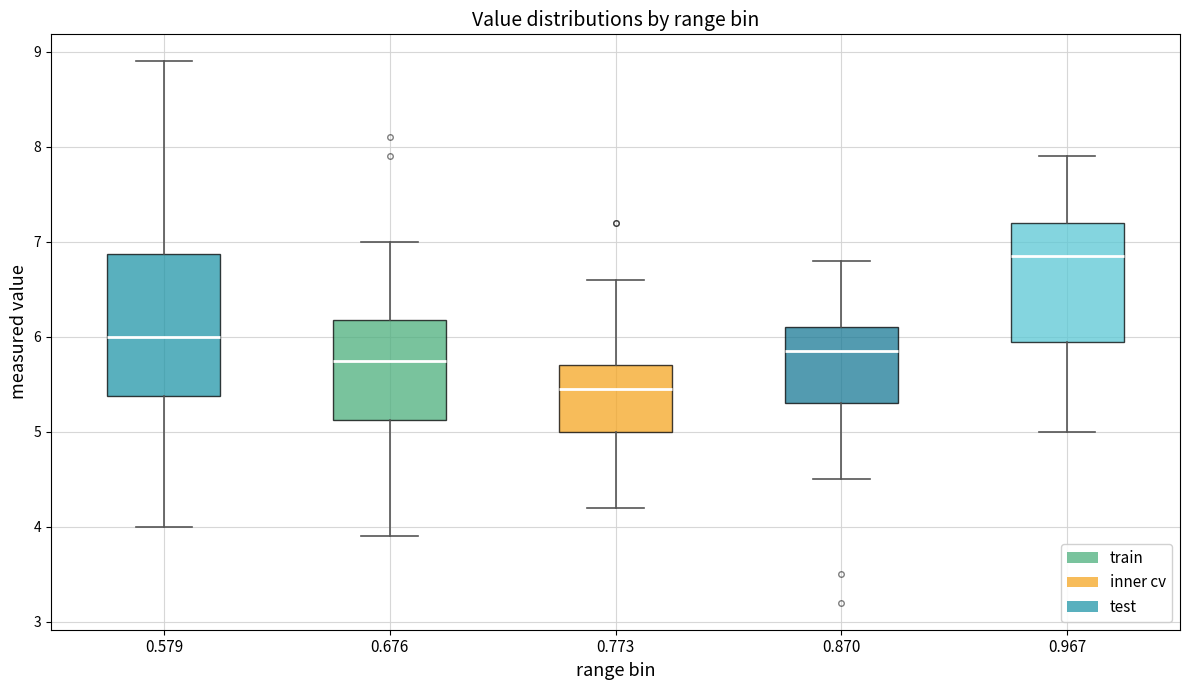

Which box is the tallest, from its lower edge to its upper edge?

0.579